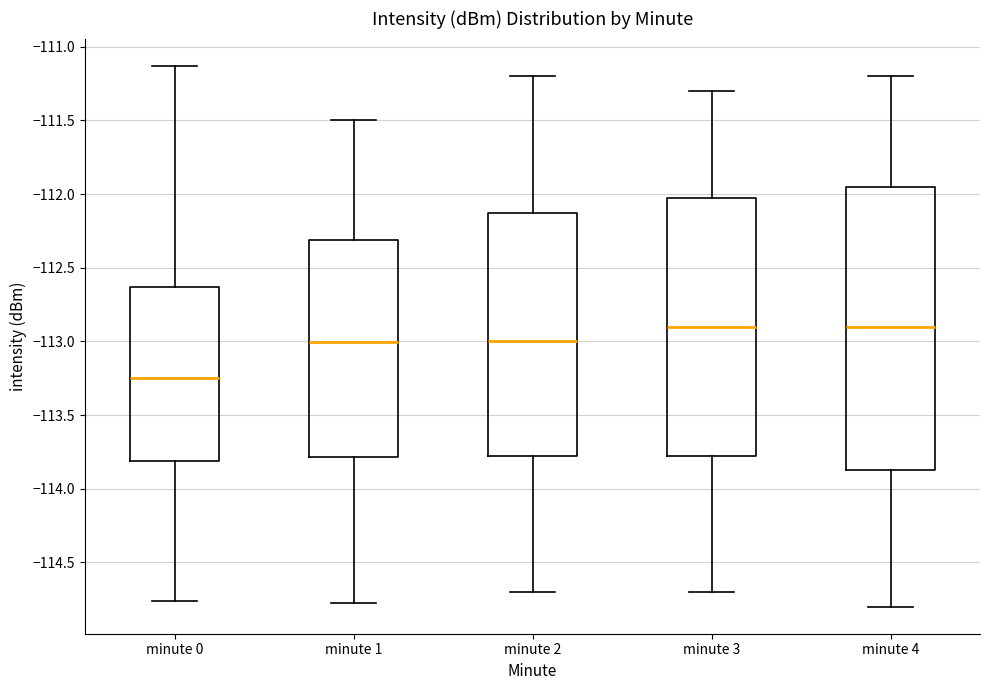

Reading left to right, read every box against the y-axis: the position of its median line, the range the box covers, and the ends of its whiskers. The values are not printed on the chart, so give them approximately, as read against the axis.

minute 0: median -113.25, box -113.80 to -112.65, whiskers -114.75 to -111.15
minute 1: median -113.00, box -113.80 to -112.30, whiskers -114.80 to -111.50
minute 2: median -113.00, box -113.75 to -112.10, whiskers -114.70 to -111.20
minute 3: median -112.90, box -113.75 to -112.00, whiskers -114.70 to -111.30
minute 4: median -112.90, box -113.85 to -111.95, whiskers -114.80 to -111.20